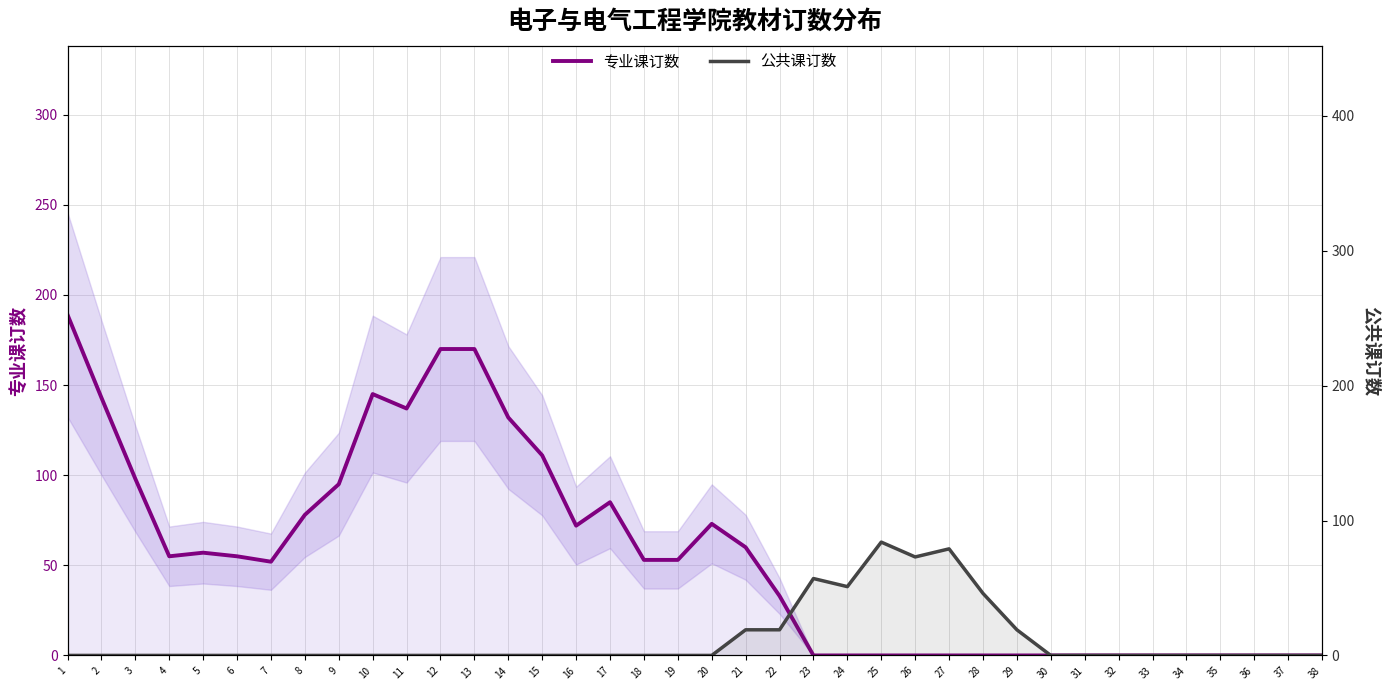

What is the difference between the second highest and second lowest values in the 公共课订数 series?

79